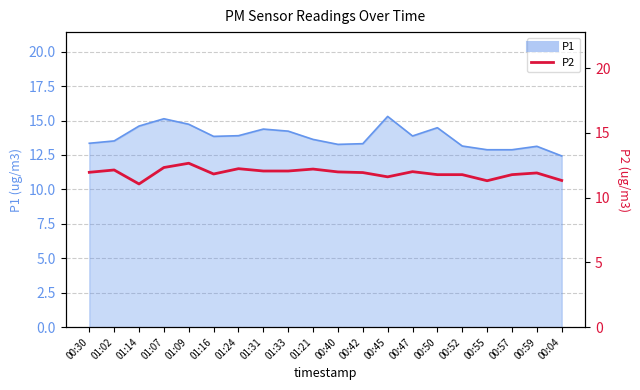

The value at 01:21 is 16.3. True or false?

False